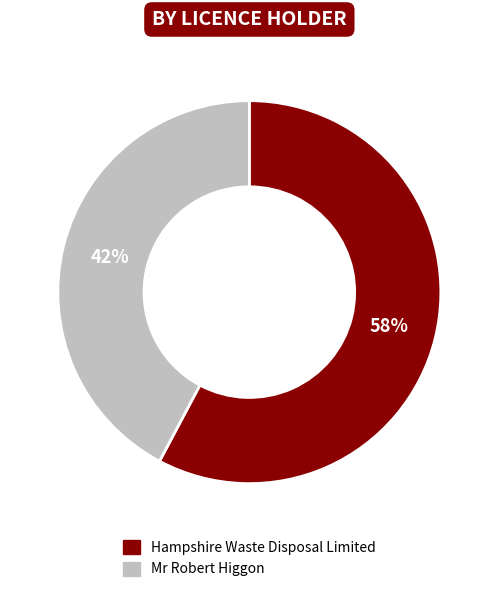

Do Mr Robert Higgon and Hampshire Waste Disposal Limited together represent more than half of the pie?

Yes